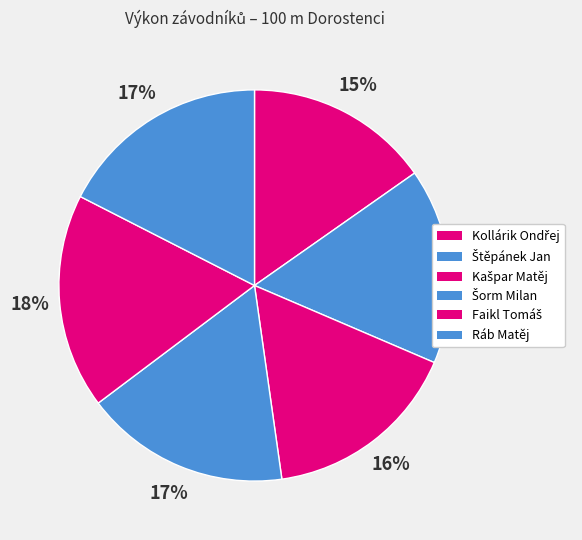

What is the largest slice in the pie chart?

Faikl Tomáš